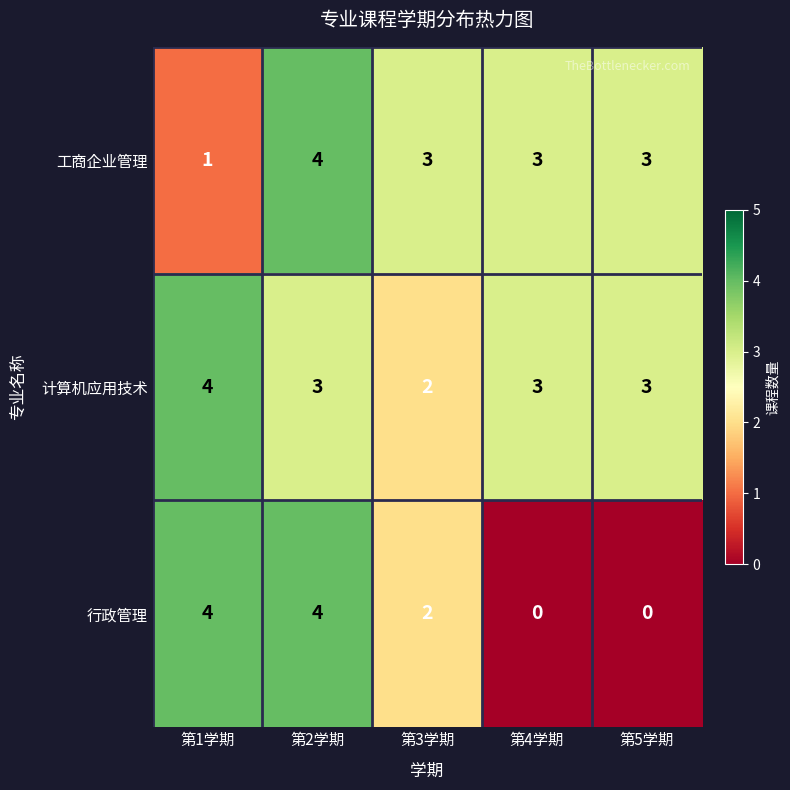

Rank the series by their average value, from lowest to highest.

行政管理, 工商企业管理, 计算机应用技术